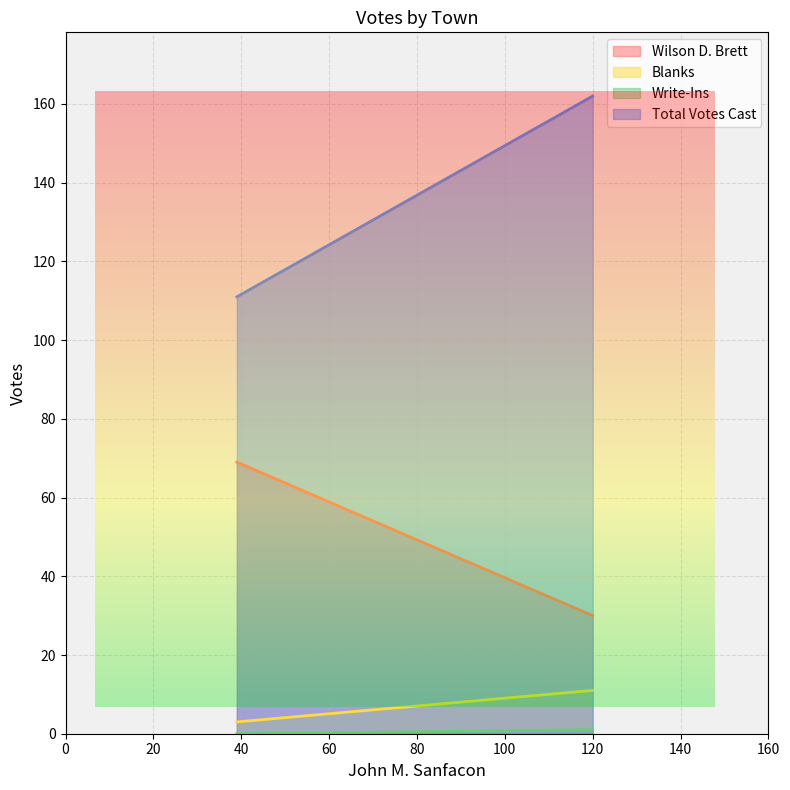

Rank the series at E. Montpelier from highest to lowest value.

Total Votes Cast, Wilson D. Brett, Blanks, Write-Ins